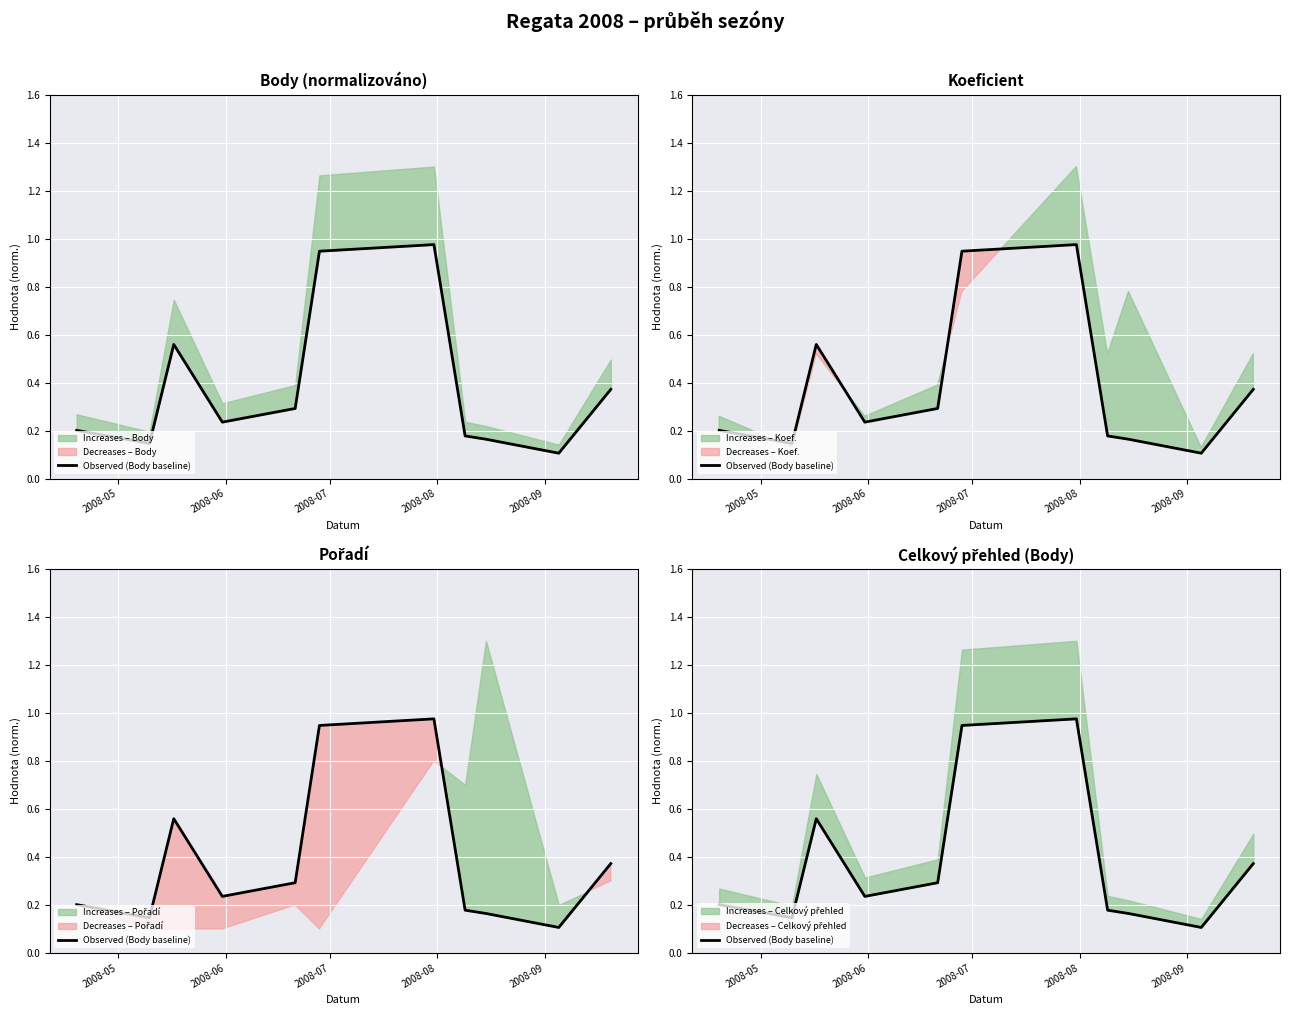

What is the value of the 10th point from the left?

0.1